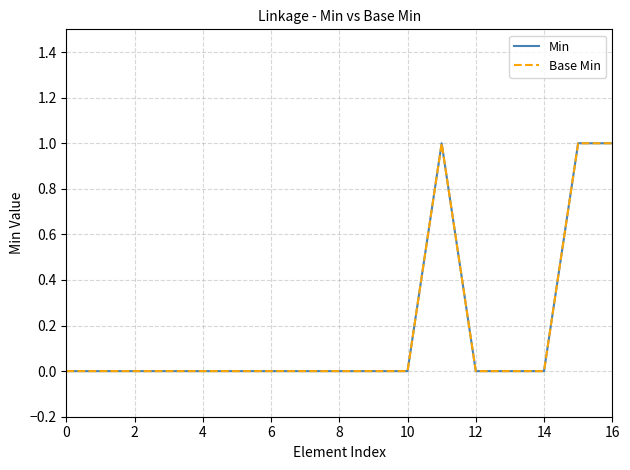

True or false: Min and Base Min cross at least once.

False